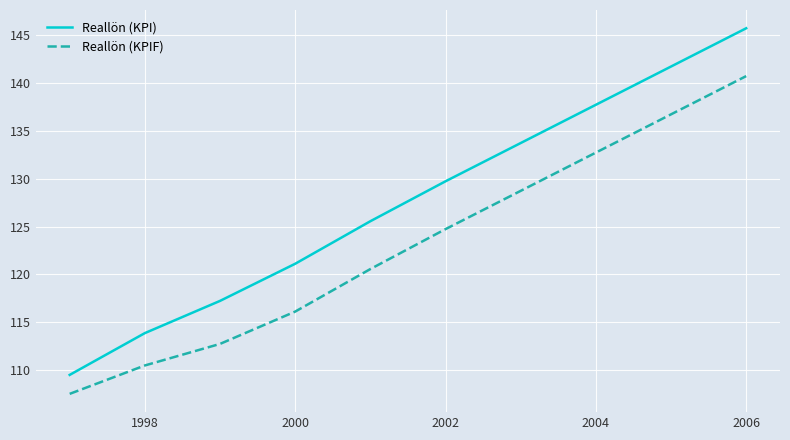

Which series has the widest spread of values?

Reallön (KPI)